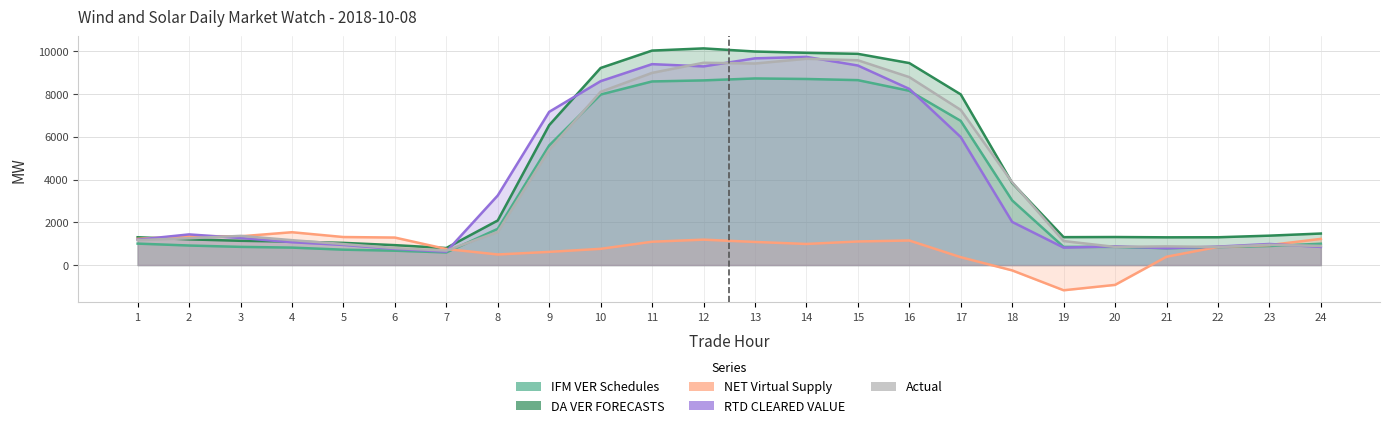

Reading right to left, list all the values displayed in this chart.

IFM VER Schedules: 24=997.2	23=890.9	22=840.7	21=788.0	20=849.6	19=848.1	18=3023.3	17=6743.8	16=8151.9	15=8650.5	14=8704.5	13=8729.5	12=8638.4	11=8589.1	10=7976.3	9=5594.1	8=1693.9	7=589.4	6=670.9	5=718.8	4=815.8	3=850.3	2=913.3	1=1002.8
DA VER FORECASTS: 24=1474.3	23=1374.8	22=1300.0	21=1296.9	20=1310.8	19=1305.3	18=3839.5	17=7983.9	16=9449.5	15=9880.7	14=9928.3	13=9989.4	12=10135.5	11=10033.1	10=9219.4	9=6544.5	8=2084.2	7=795.8	6=931.1	5=1037.0	4=1098.0	3=1134.1	2=1201.4	1=1300.6
NET Virtual Supply: 24=1223.4	23=934.1	22=849.1	21=387.8	20=-928.5	19=-1180.0	18=-250.7	17=367.4	16=1148.5	15=1102.2	14=986.5	13=1080.0	12=1187.9	11=1090.4	10=758.0	9=616.0	8=493.9	7=750.5	6=1286.0	5=1310.5	4=1535.4	3=1344.2	2=1353.2	1=1225.8
RTD CLEARED VALUE: 24=848.3	23=985.9	22=862.5	21=789.0	20=876.3	19=814.8	18=2016.9	17=5986.1	16=8240.8	15=9334.6	14=9737.2	13=9669.5	12=9293.1	11=9398.7	10=8602.0	9=7167.1	8=3253.7	7=623.4	6=756.4	5=941.0	4=1067.9	3=1266.2	2=1433.8	1=1186.4
Actual: 24=894.3	23=946.3	22=845.5	21=873.9	20=848.6	19=1122.7	18=3872.5	17=7258.2	16=8791.5	15=9579.8	14=9649.0	13=9428.7	12=9463.4	11=8990.1	10=8103.5	9=5396.6	8=1546.4	7=673.1	6=792.6	5=981.6	4=1164.3	3=1365.2	2=1253.7	1=1165.0